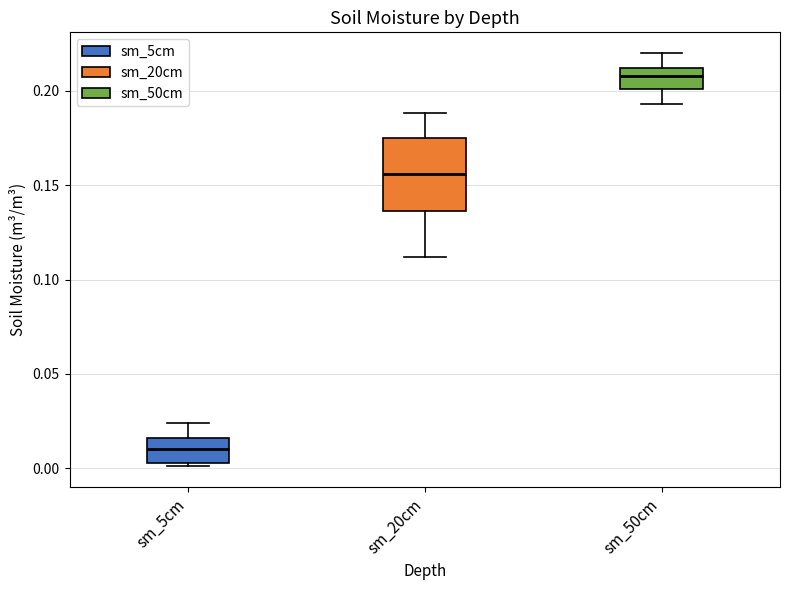

Reading left to right, read every box against the y-axis: the position of its median line, the range the box covers, and the ends of its whiskers. The values are not printed on the chart, so give them approximately, as read against the axis.

sm_5cm: median 0.010, box 0.005 to 0.015, whiskers 0.000 to 0.025
sm_20cm: median 0.155, box 0.135 to 0.175, whiskers 0.110 to 0.190
sm_50cm: median 0.210 (inside the box), box 0.200 to 0.210, whiskers 0.195 to 0.220